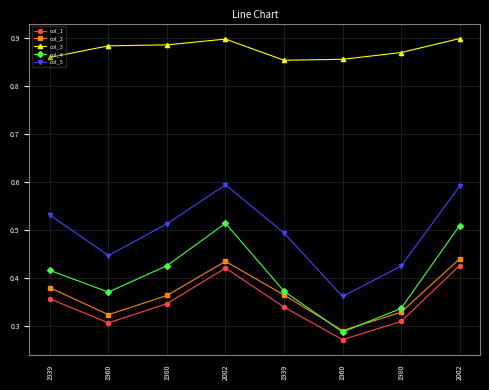

Is the value of col_4 at 1939 greater than the value of col_2 at 2002?

No